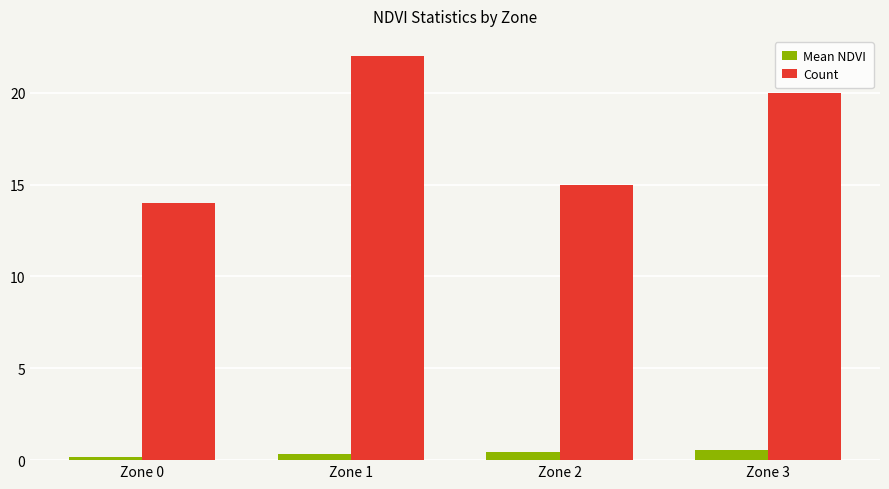

Is it true that Mean NDVI equals 0.5 at Zone 3?

True